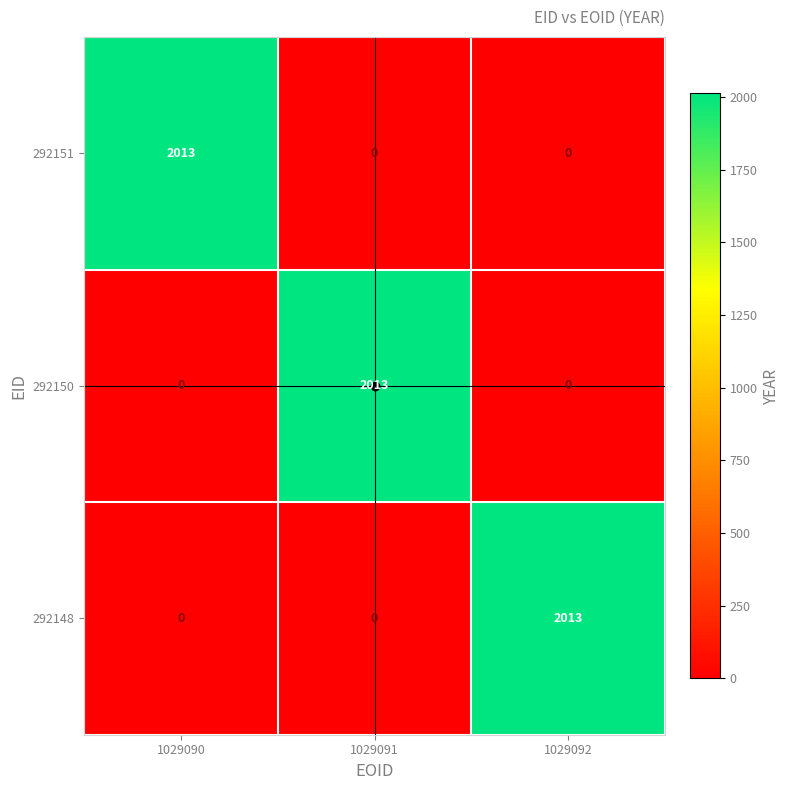

At how many categories does at least one series exceed 705?

3